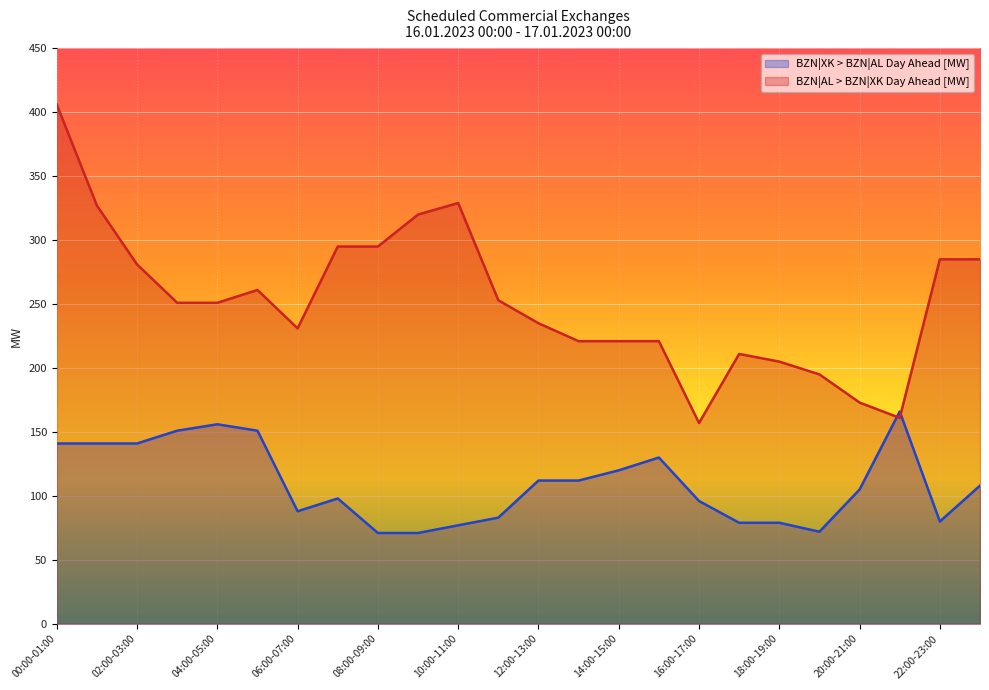

Reading left to right, list all the values displayed in this chart.

BZN|XK > BZN|AL Day Ahead [MW]: 141	141	141	151	156	151	88	98	71	71	77	83	112	112	120	130	96	79	79	72	105	166	80	108
BZN|AL > BZN|XK Day Ahead [MW]: 406	327	281	251	251	261	231	295	295	320	329	253	235	221	221	221	157	211	205	195	173	161	285	285